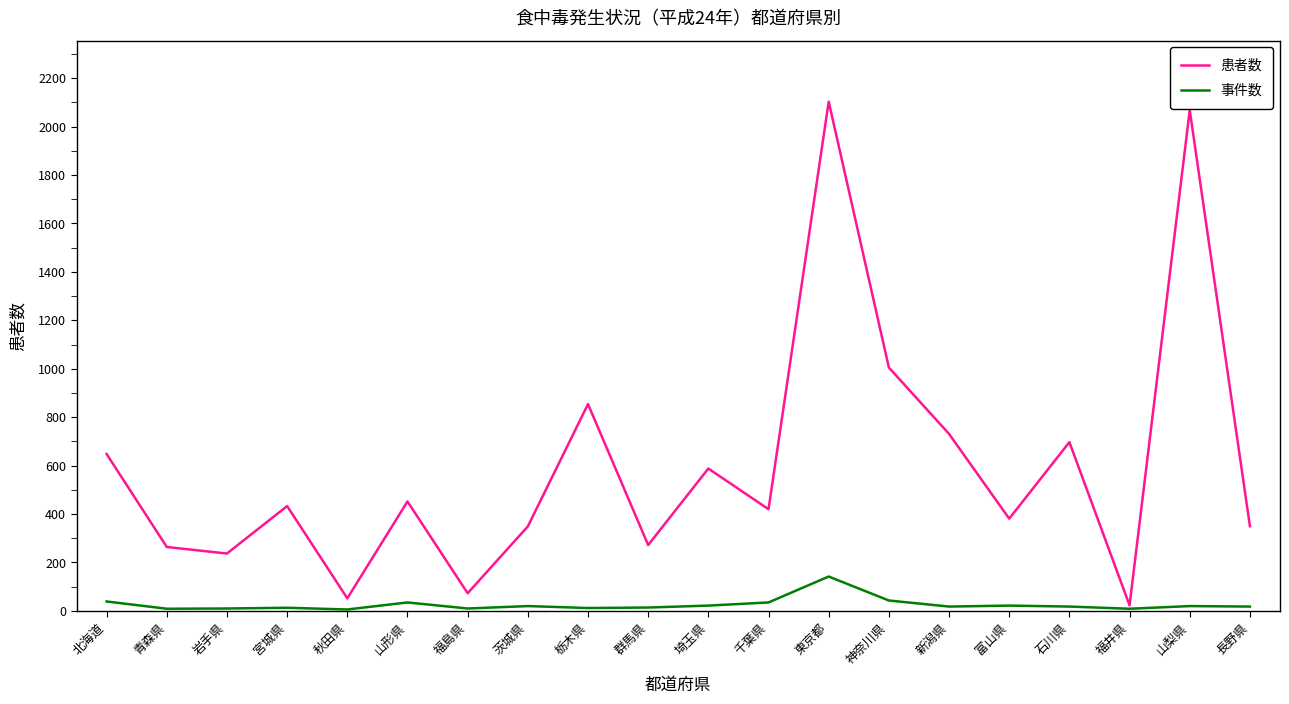

The 患者数 series shows 452 at 山形県. True or false?

True